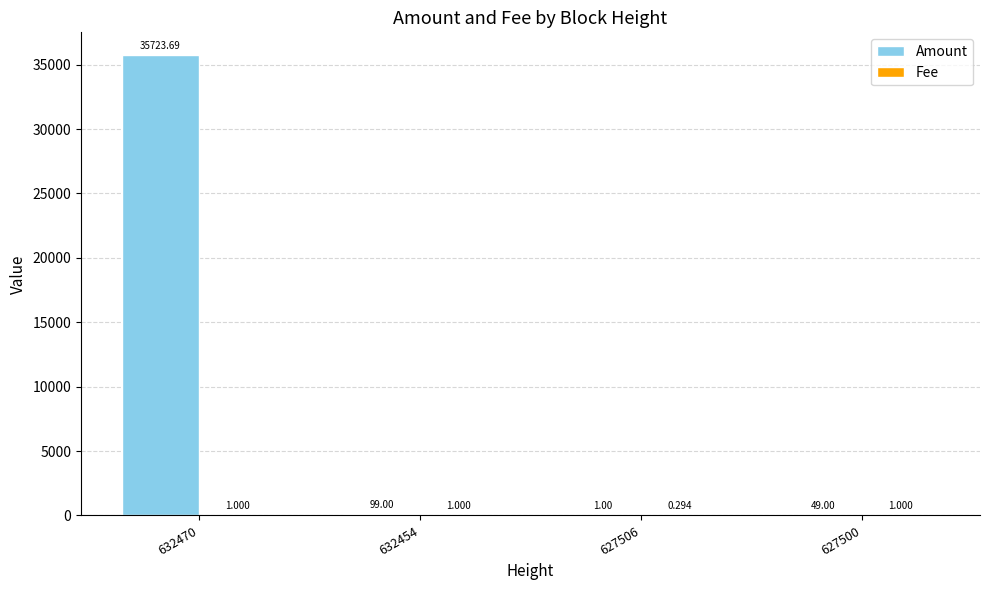

Which series changed the most between 632454 and 627506?

Amount